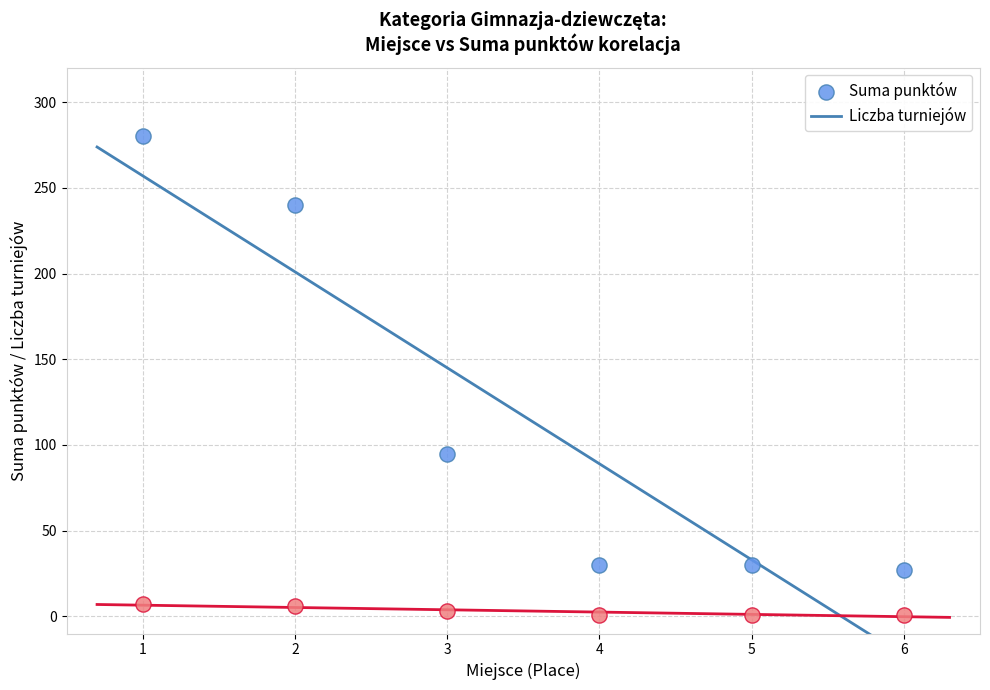

Which series has the largest Y range (max minus min)?

Suma punktów